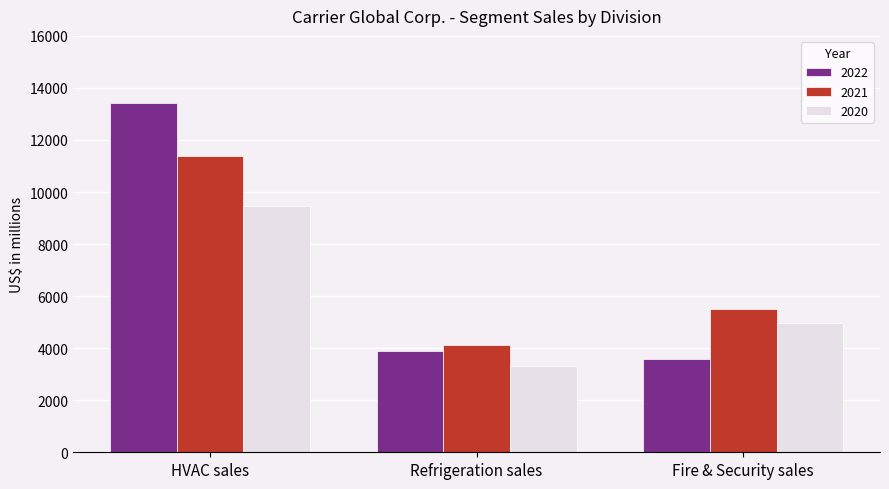

What is the label of the 1st bar from the left?

HVAC sales